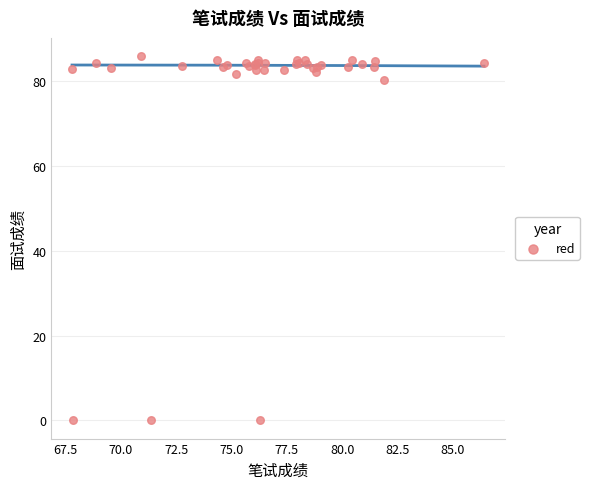

What Y value in the scatter plot is closest to 42?

80.3